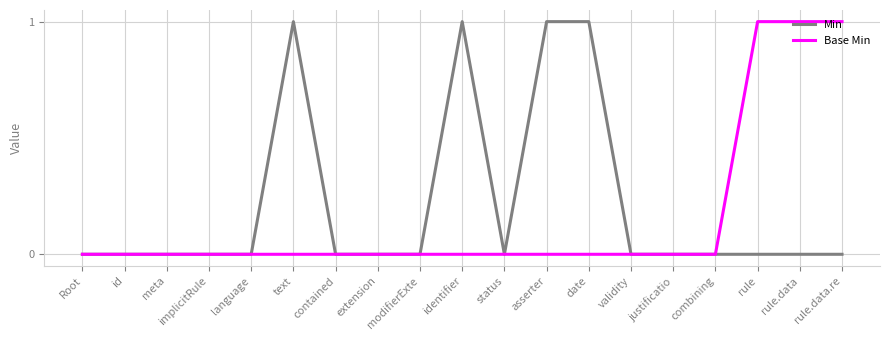

What position from the right is id?

18